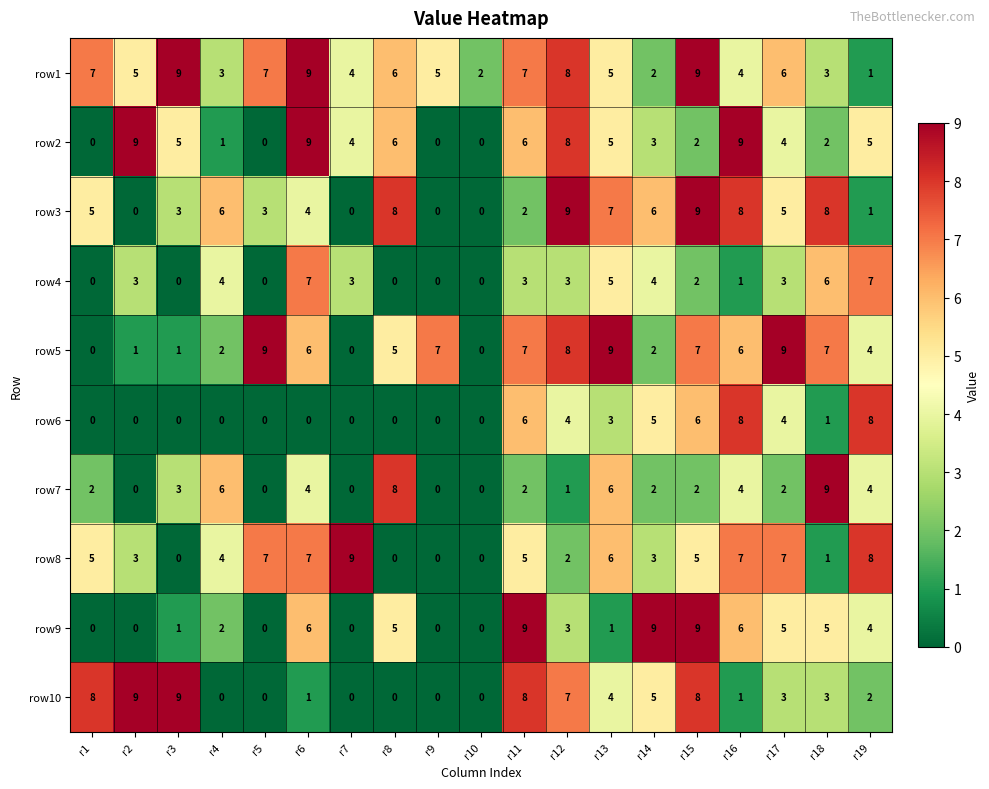

What is the difference between the second highest and second lowest values in the row9 series?

9